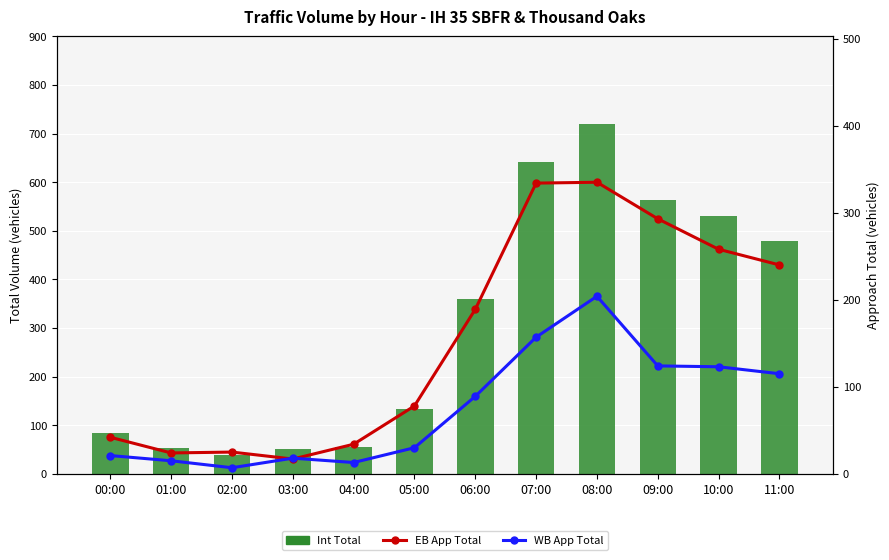

What is the label of the 11th bar from the right?

01:00